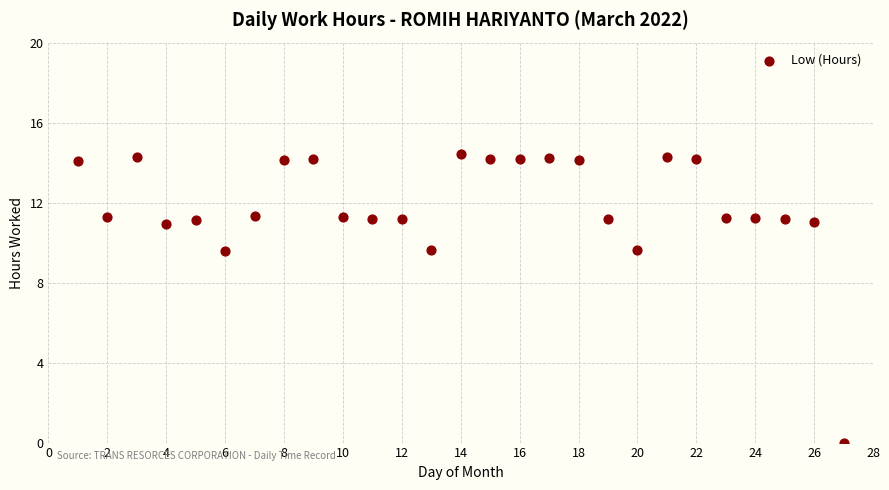

What is the range of Y values (max minus min)?

14.4